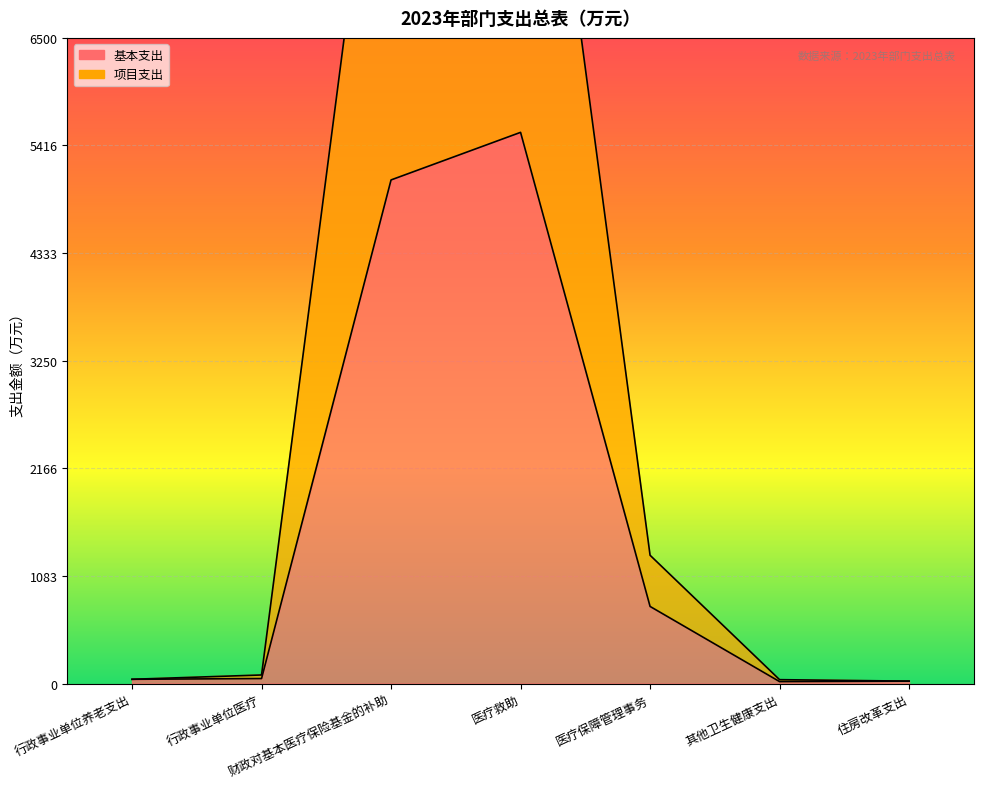

How many data points does each series have?

7